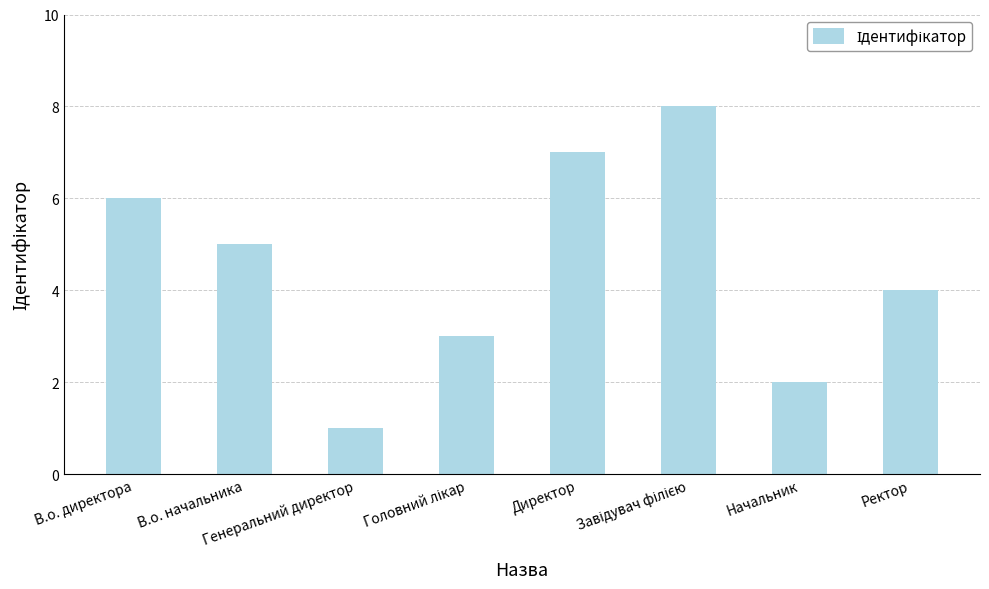

What is the sum of all values?

36